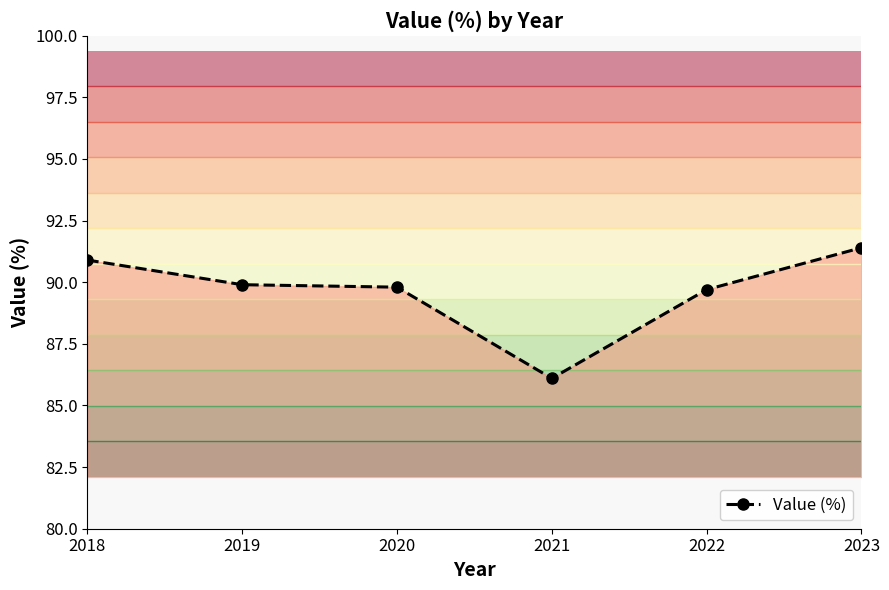

Reading left to right, transcribe all the data shown in this chart.

90.9	89.9	89.8	86.1	89.7	91.4